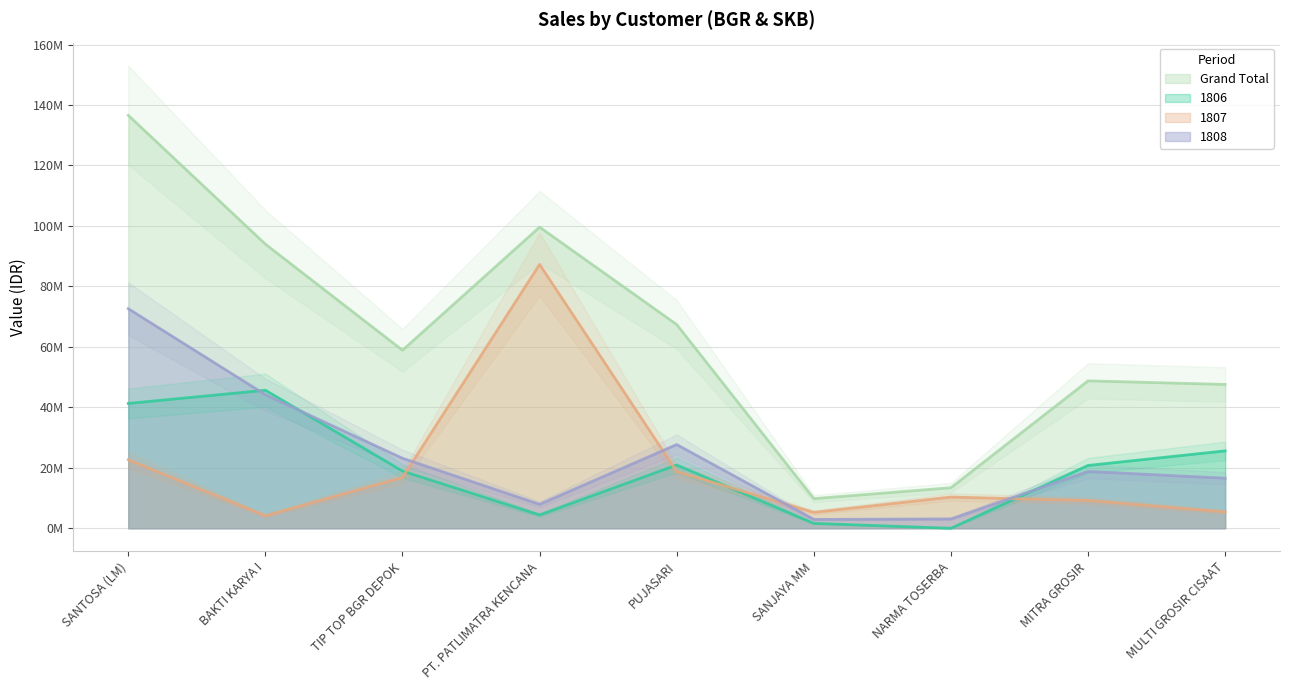

Which series ends up on top after the final intersection of 1808 and 1806?

1806